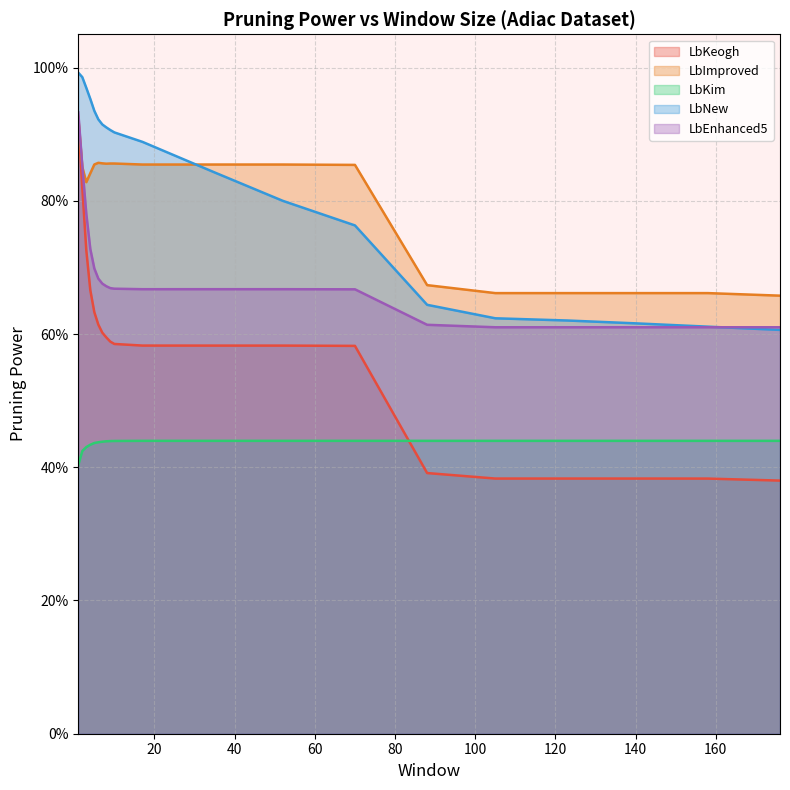

Which has a higher value, 3 or 10?

3